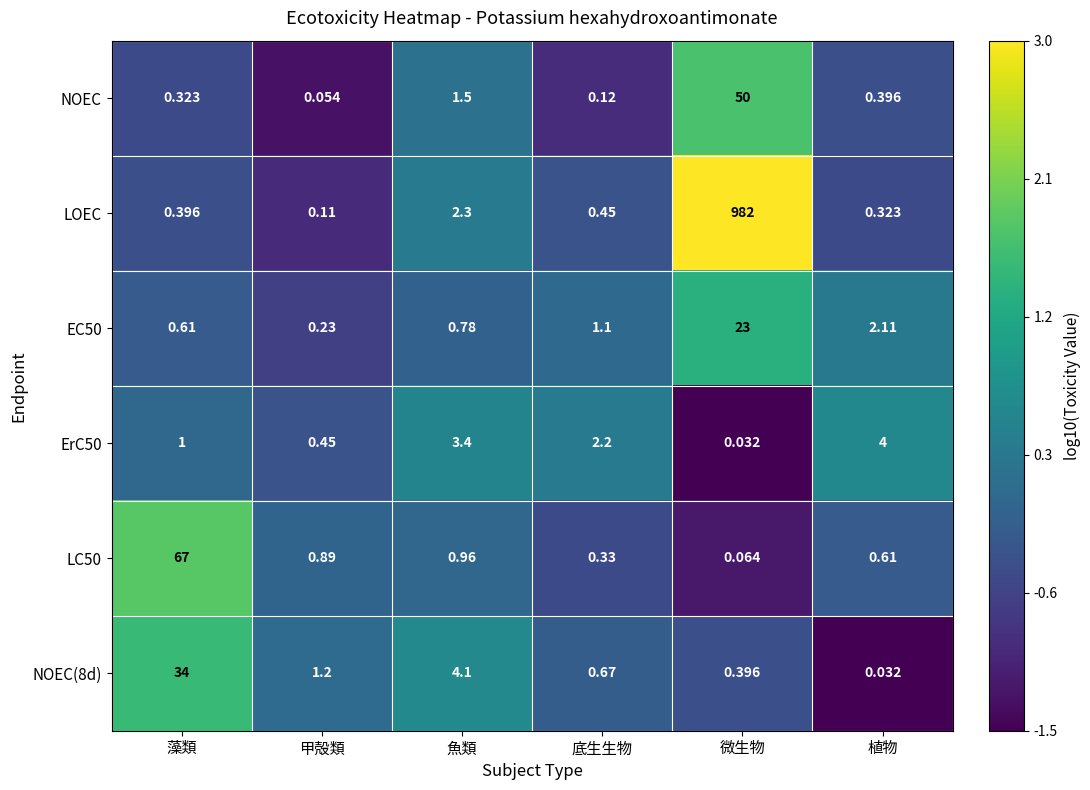

At which label does NOEC(8d) reach its minimum?

植物